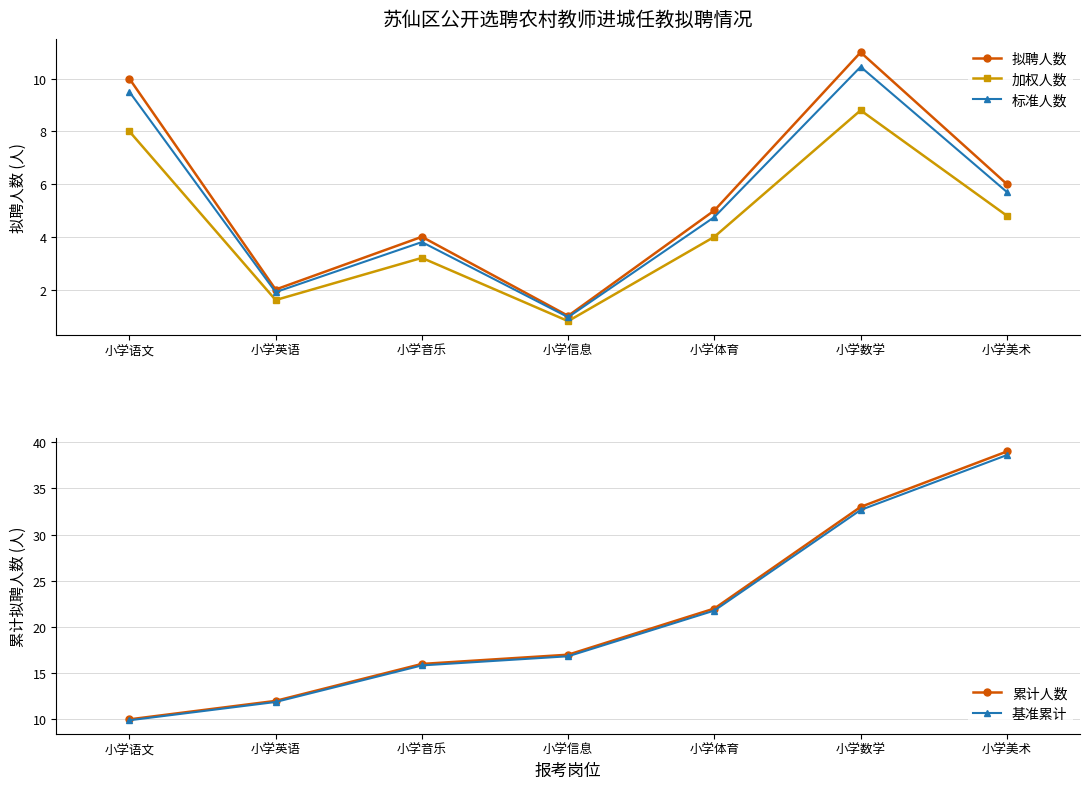

What is the difference between the second highest and second lowest values in the 累计人数 series?

21.0